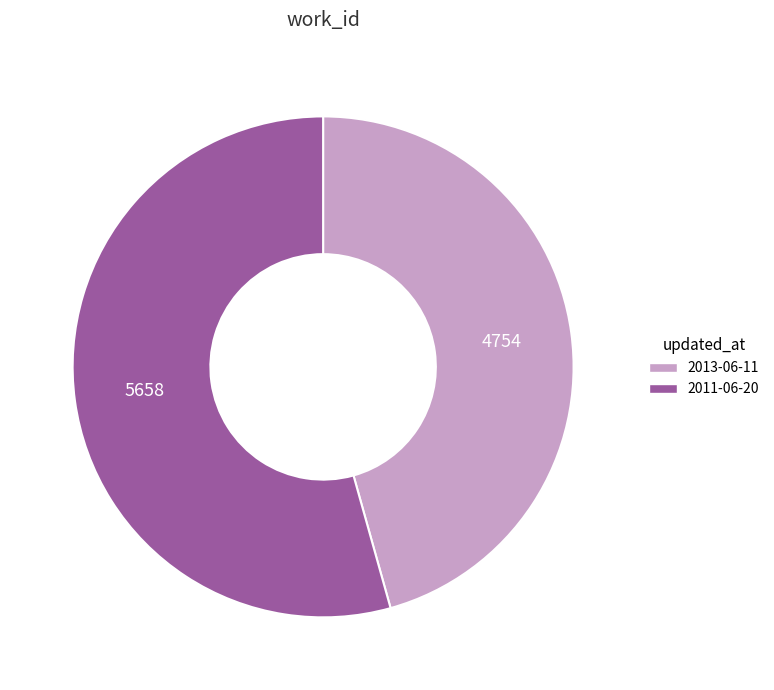

Is it true that 2011-06-20 is 45% of the pie?

False